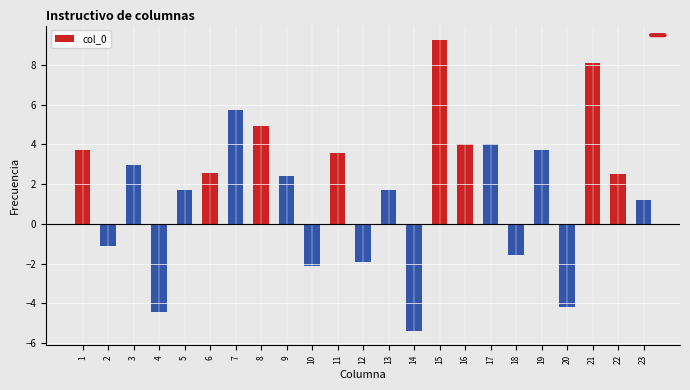

Approximately how many times larger is the value at 3 compared to 17?

0.7